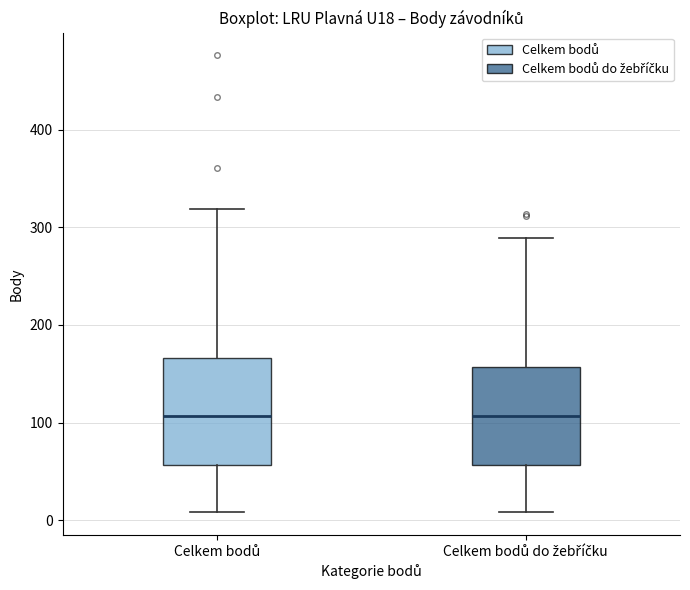

Where does the median line of the box for Celkem bodů sit on the y-axis? The values are not printed on the chart, so give them approximately, as read against the axis.

110